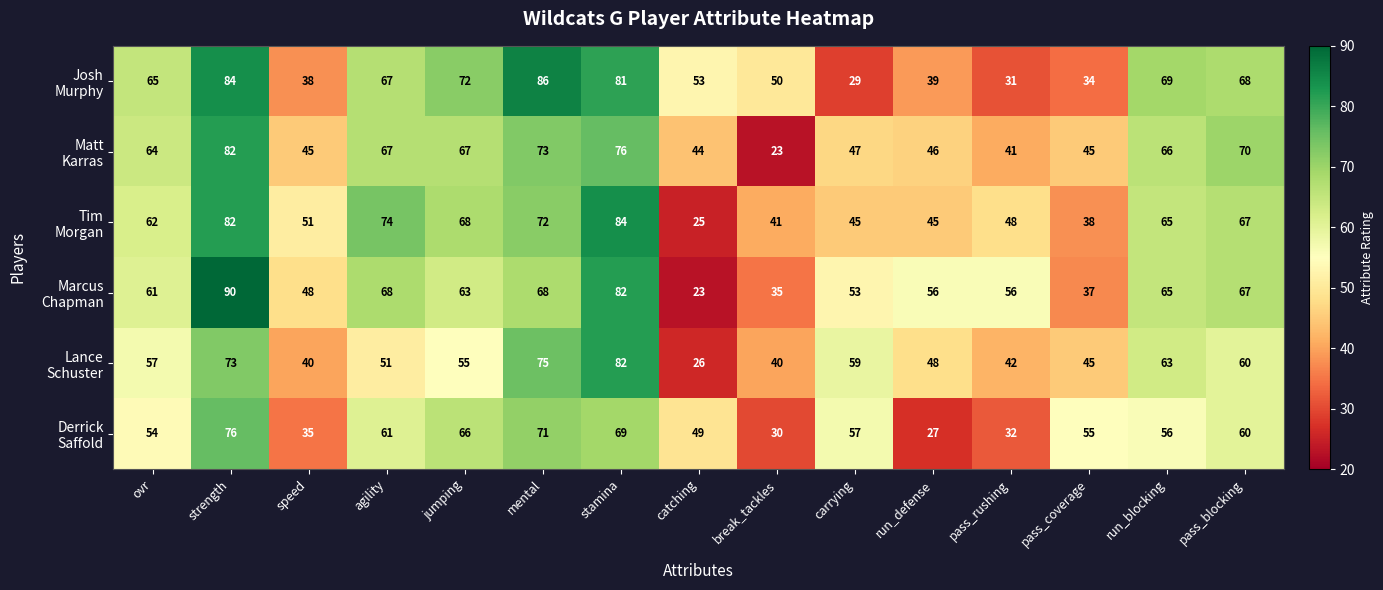

What is the difference between the highest and lowest values at mental?

18